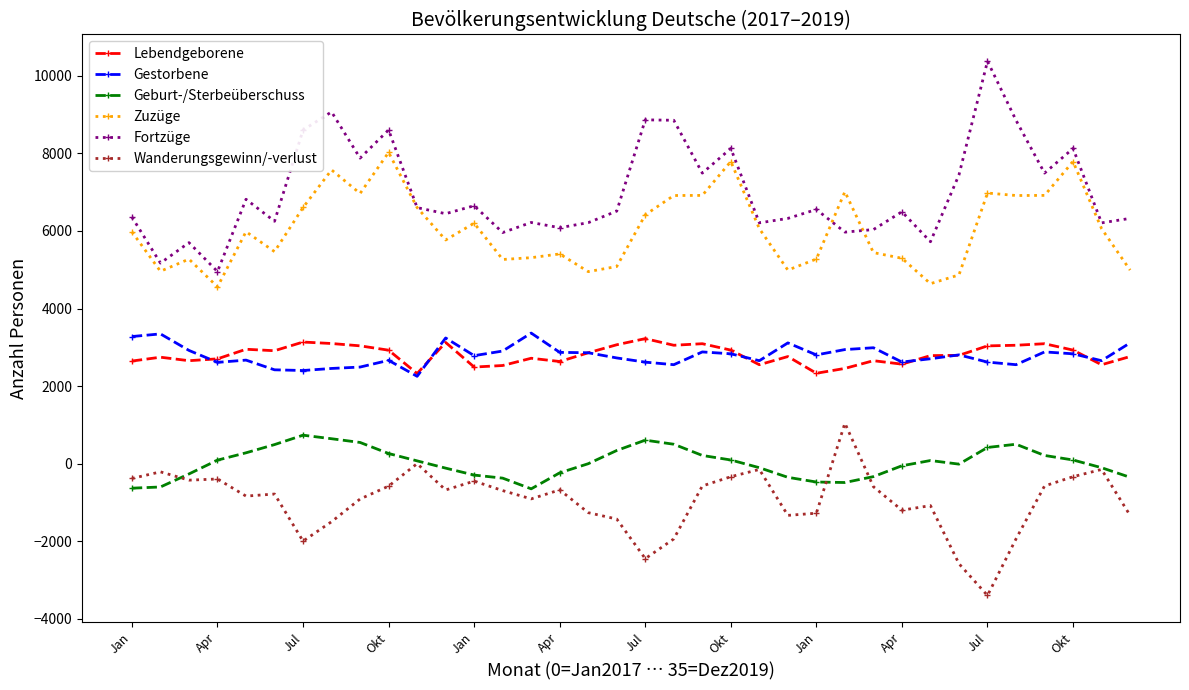

What is the greatest value displayed?

10377